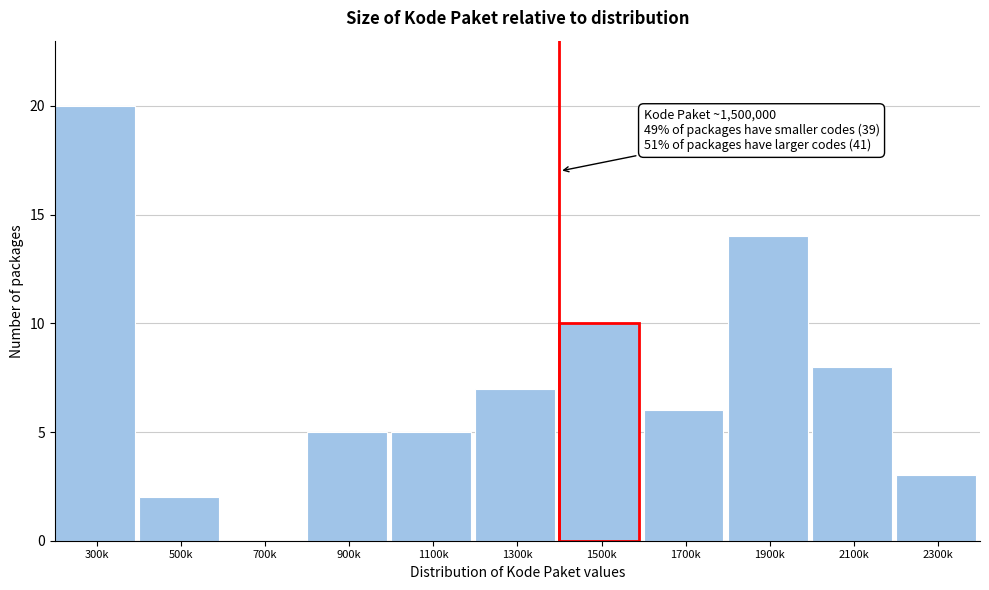

Reading left to right, what are all the values shown in this chart?

300k=20	500k=2	700k=0	900k=5	1100k=5	1300k=7	1500k=10	1700k=6	1900k=14	2100k=8	2300k=3